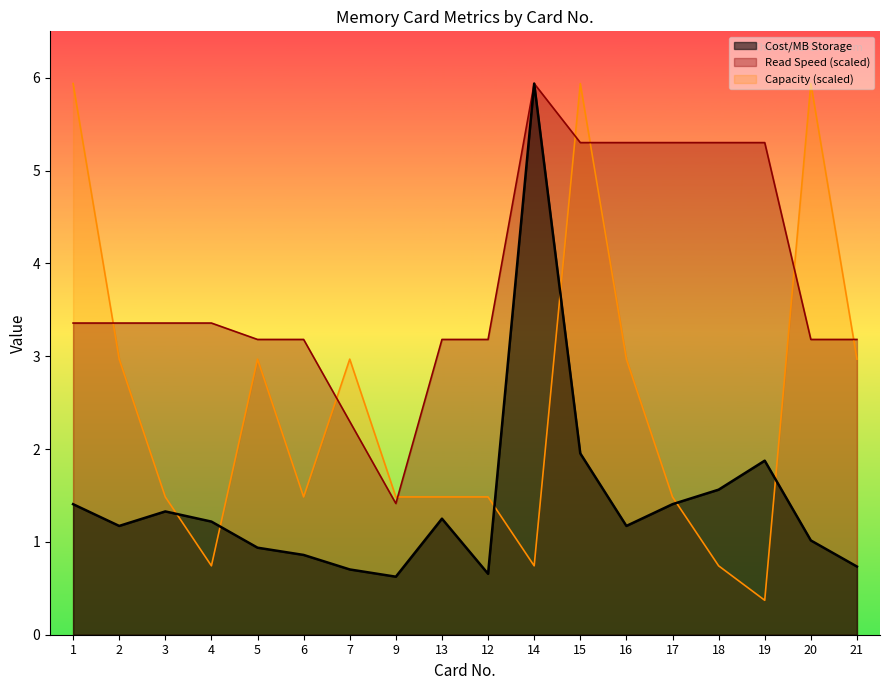

How many interior local peaks does the Capacity, GB series have?

4